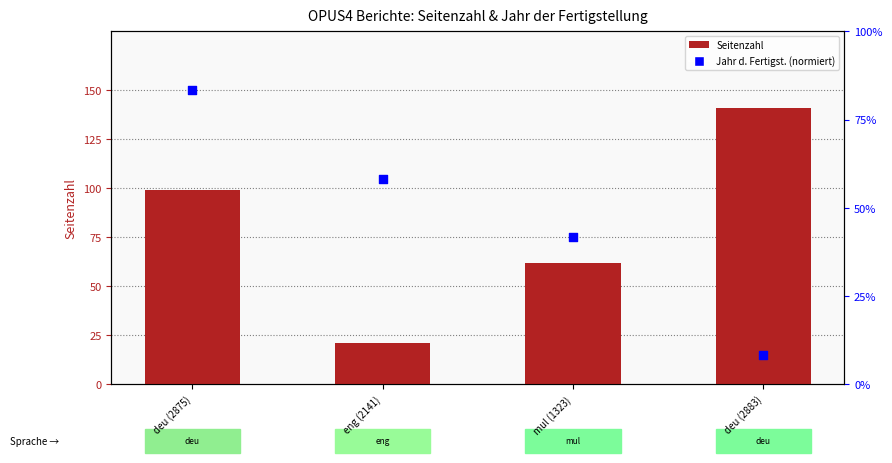

At how many categories does at least one series exceed 123?

1